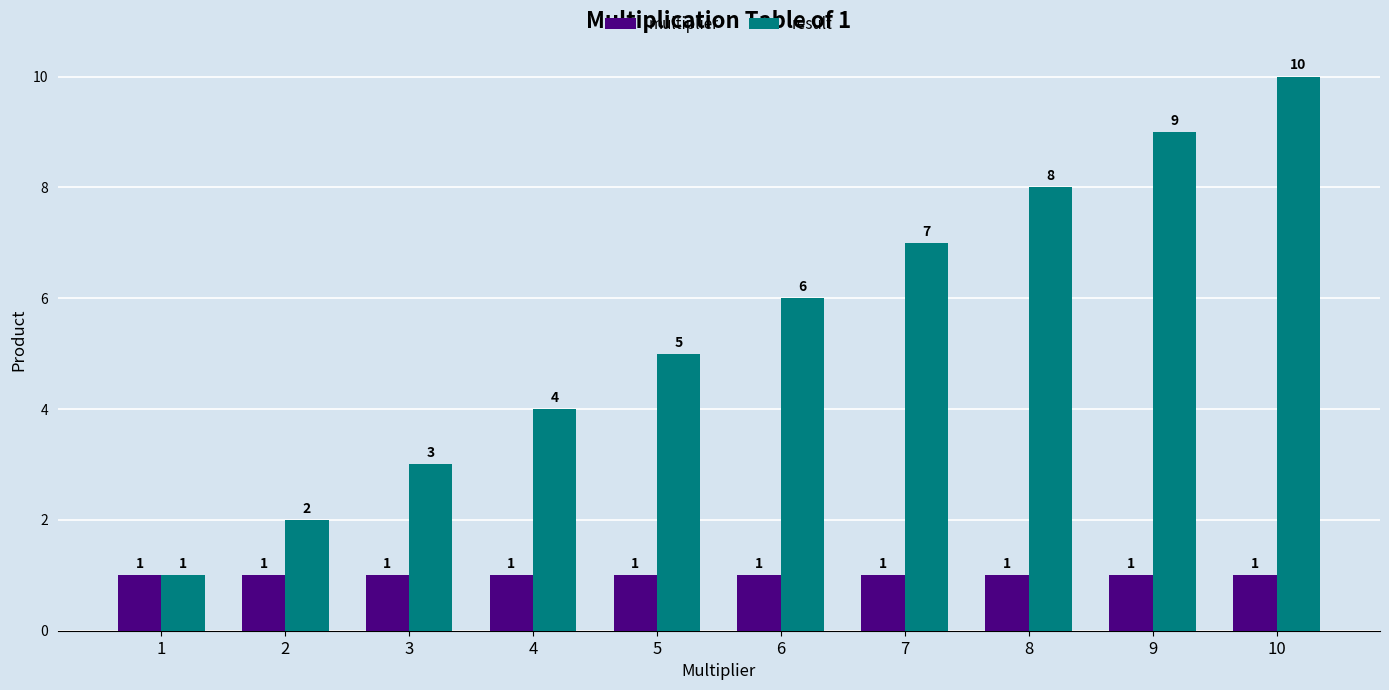

Reading left to right, list all the values displayed in this chart.

multiplier: 1	1	1	1	1	1	1	1	1	1
result: 1	2	3	4	5	6	7	8	9	10